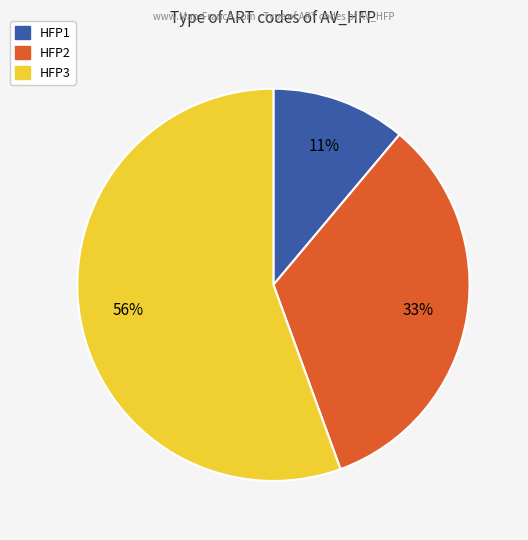

Is the sum of HFP1 and HFP3 greater than half?

Yes